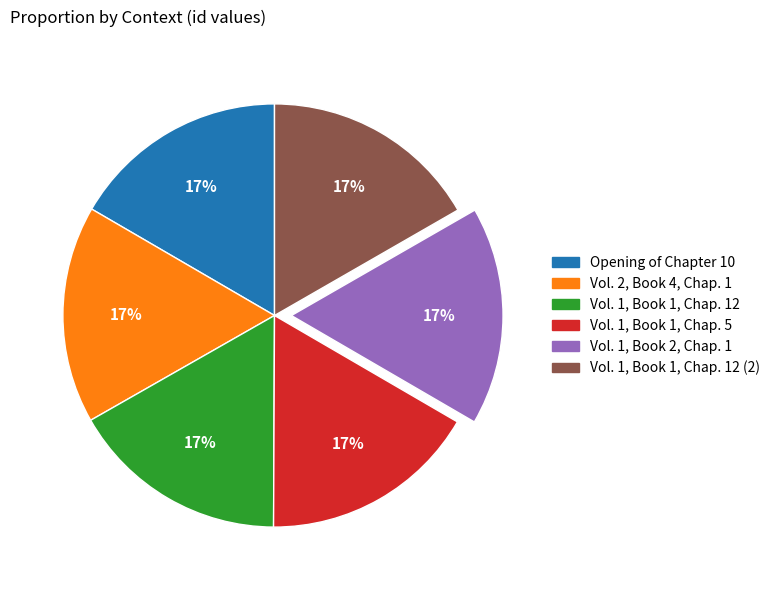

To the nearest percent, what is the average slice percentage?

17%